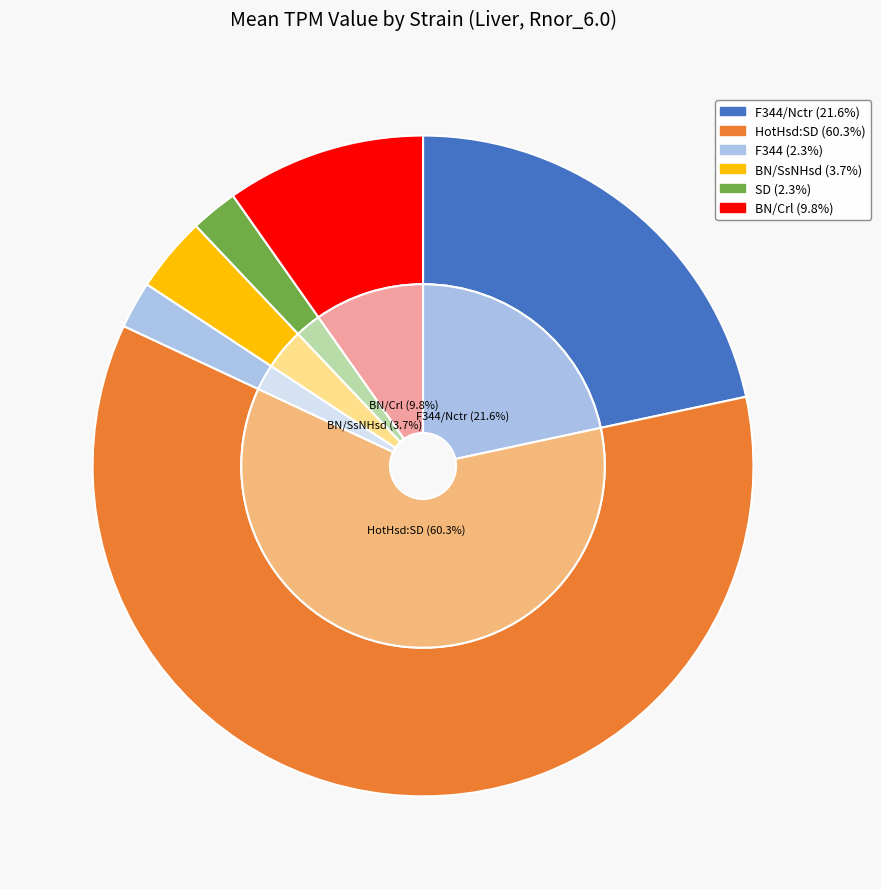

Which has a higher value, SD or F344?

SD